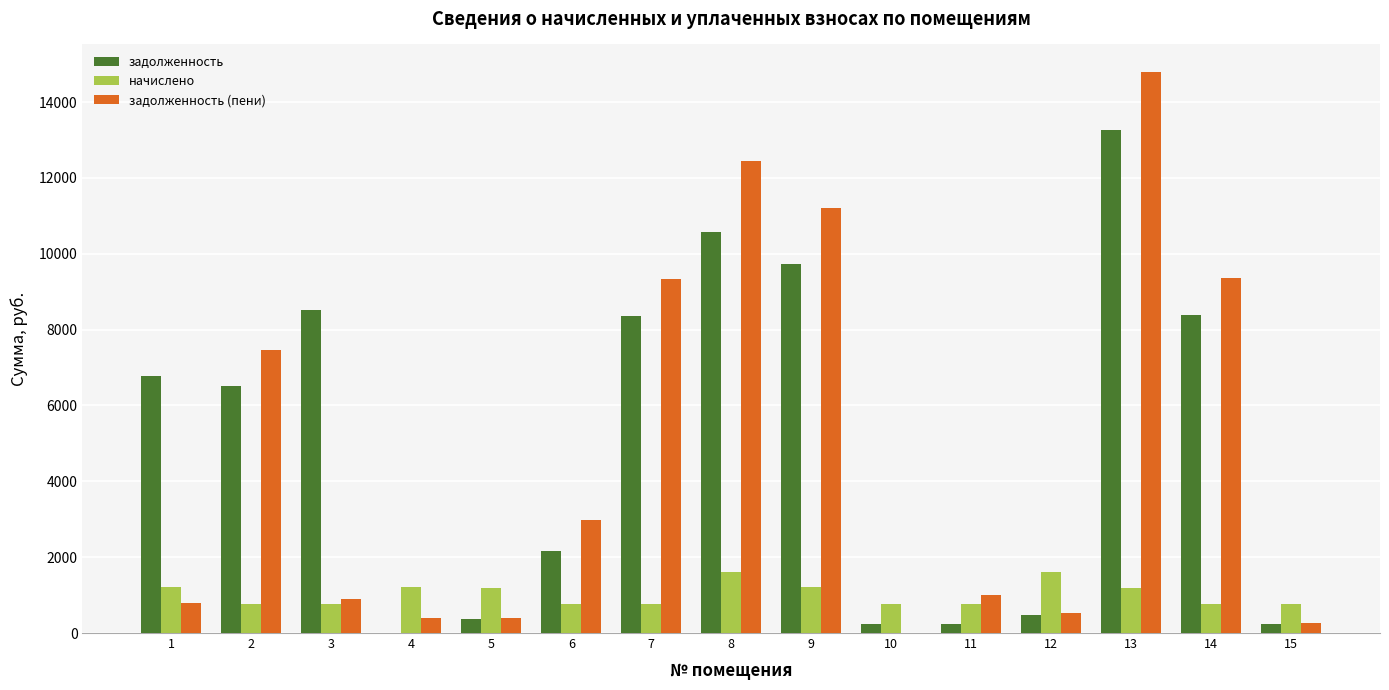

Which series changed the most between 3 and 5?

задолженность